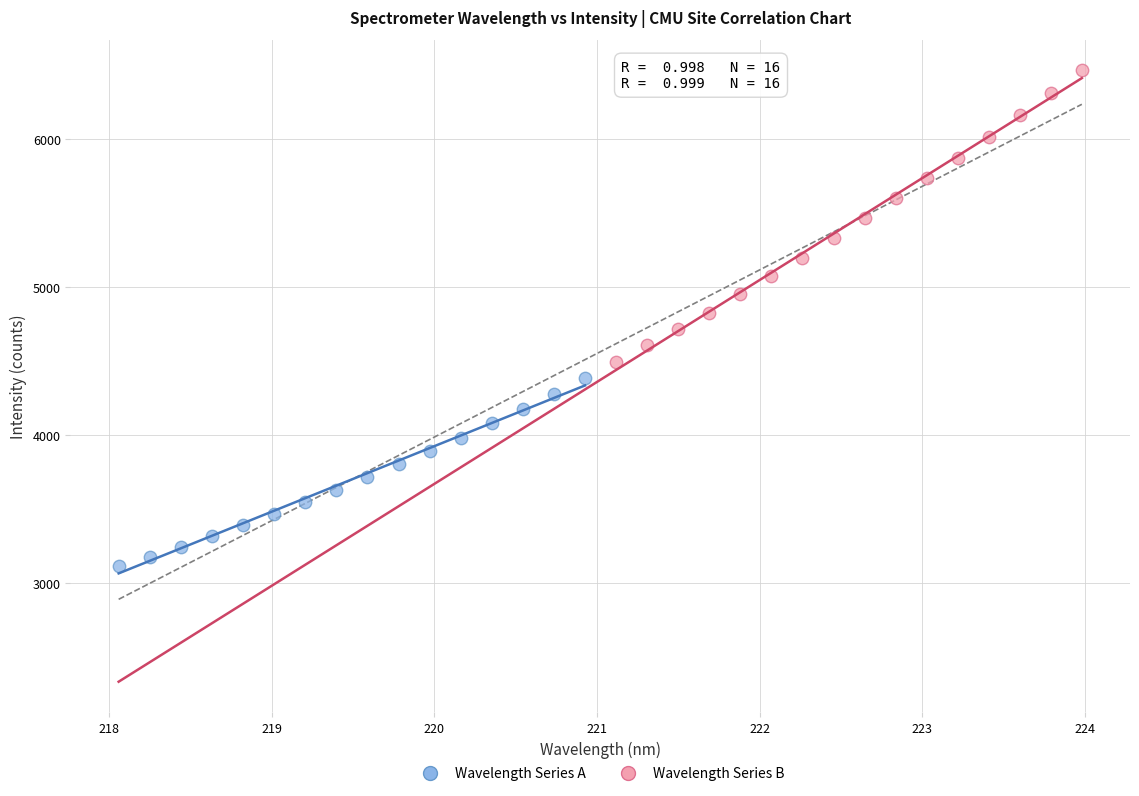

Which series has the widest spread of Y values?

Wavelength Series B